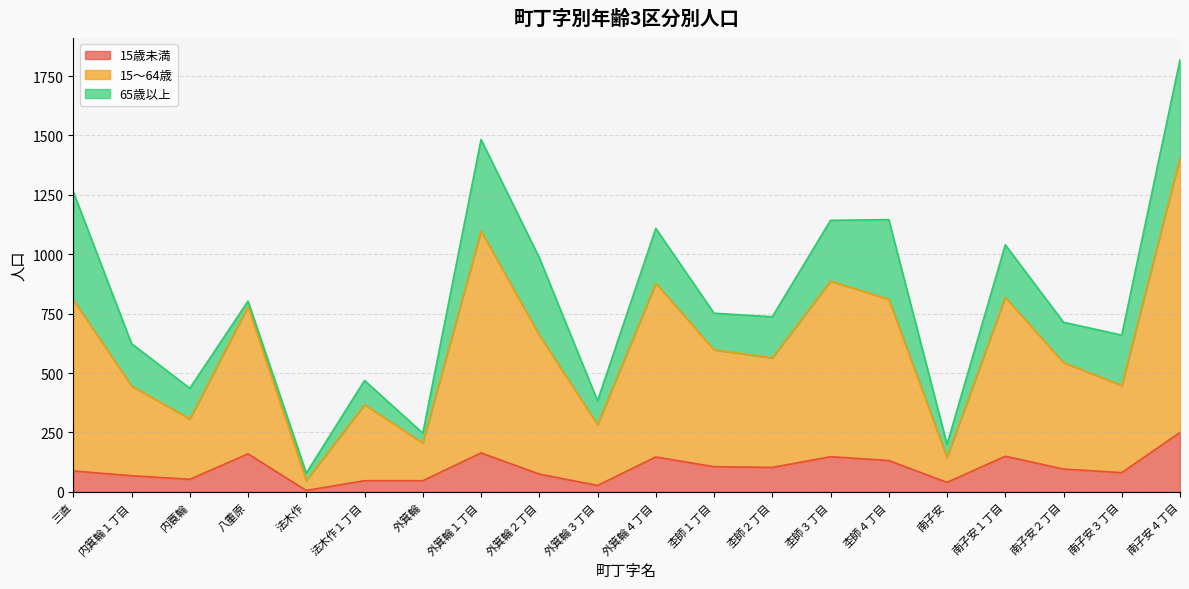

How many interior local valleys does the 15～64歳 series have?

7